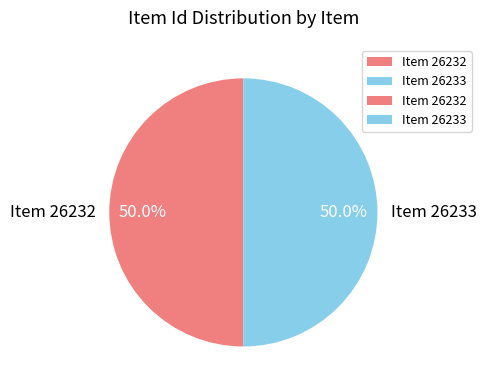

To the nearest percent, what portion does Item 26232 represent?

50%